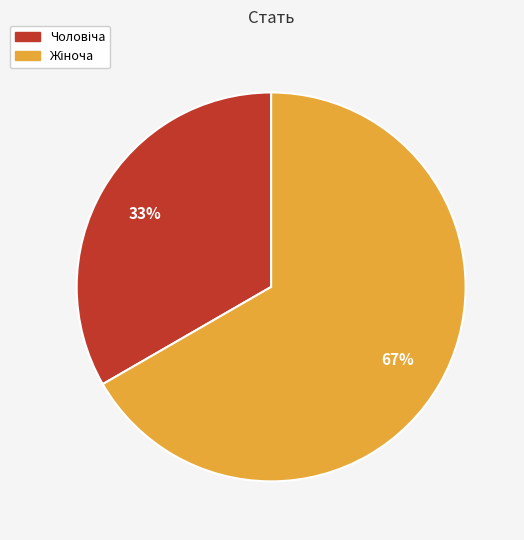

Is there any slice that represents more than half of the pie?

Yes